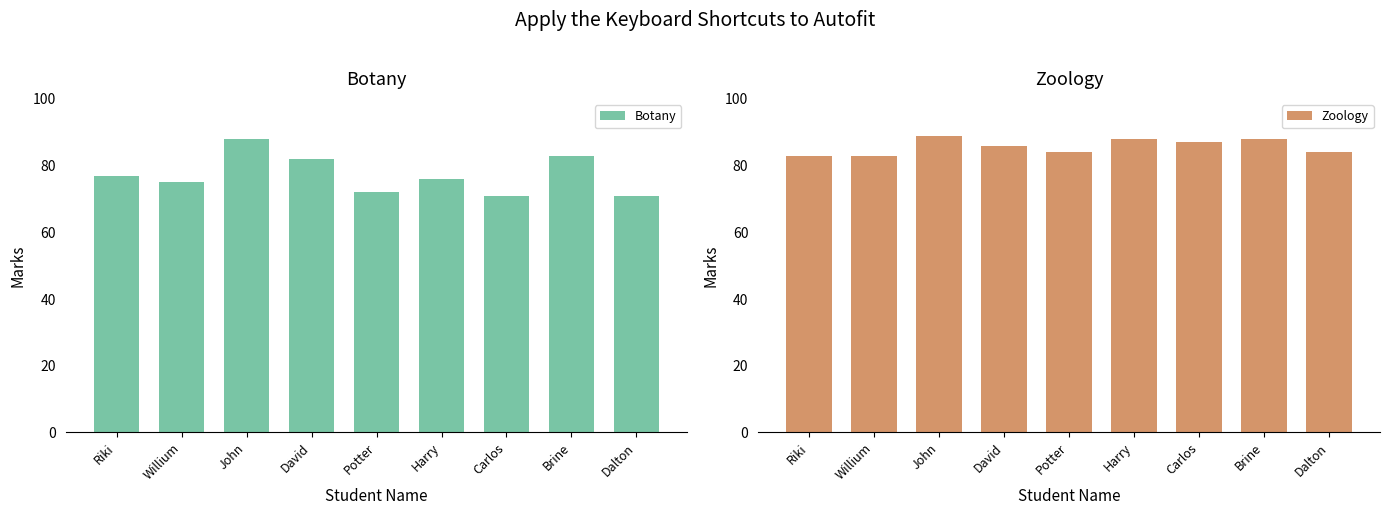

Reading left to right, what are all the values shown in this chart?

Botany: 77	75	88	82	72	76	71	83	71
Zoology: 83	83	89	86	84	88	87	88	84